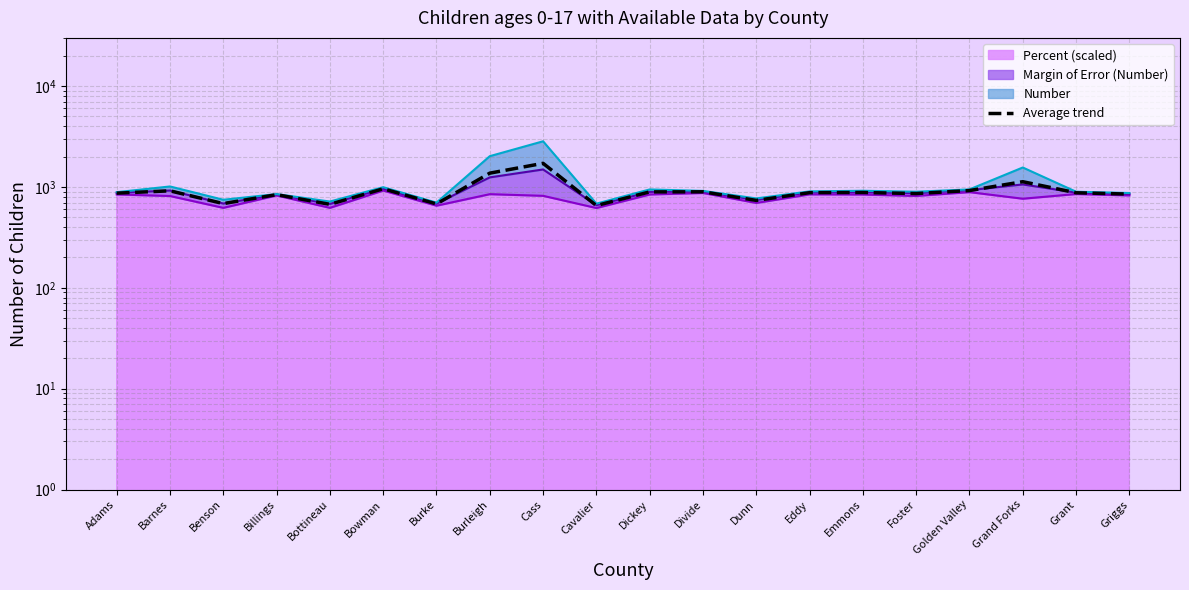

At which category does the chart reach its minimum across all series?

Cavalier